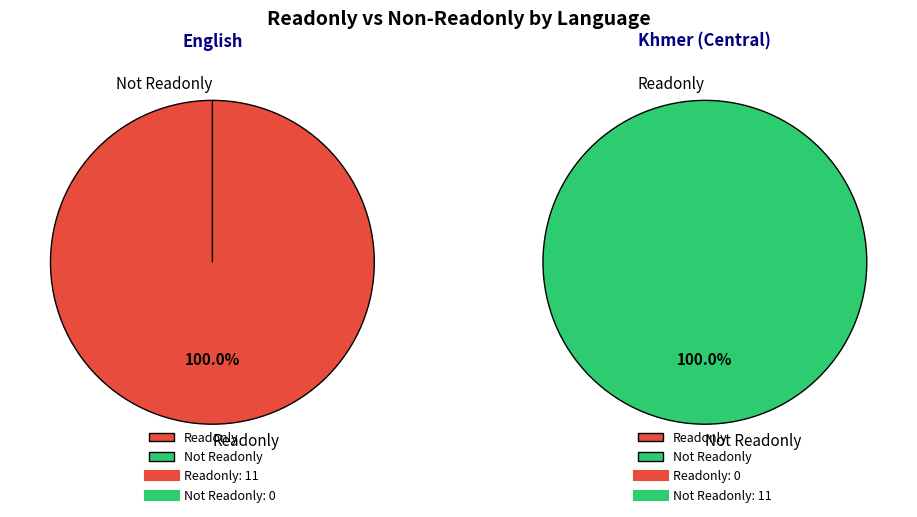

How many slices are in this pie chart?

2